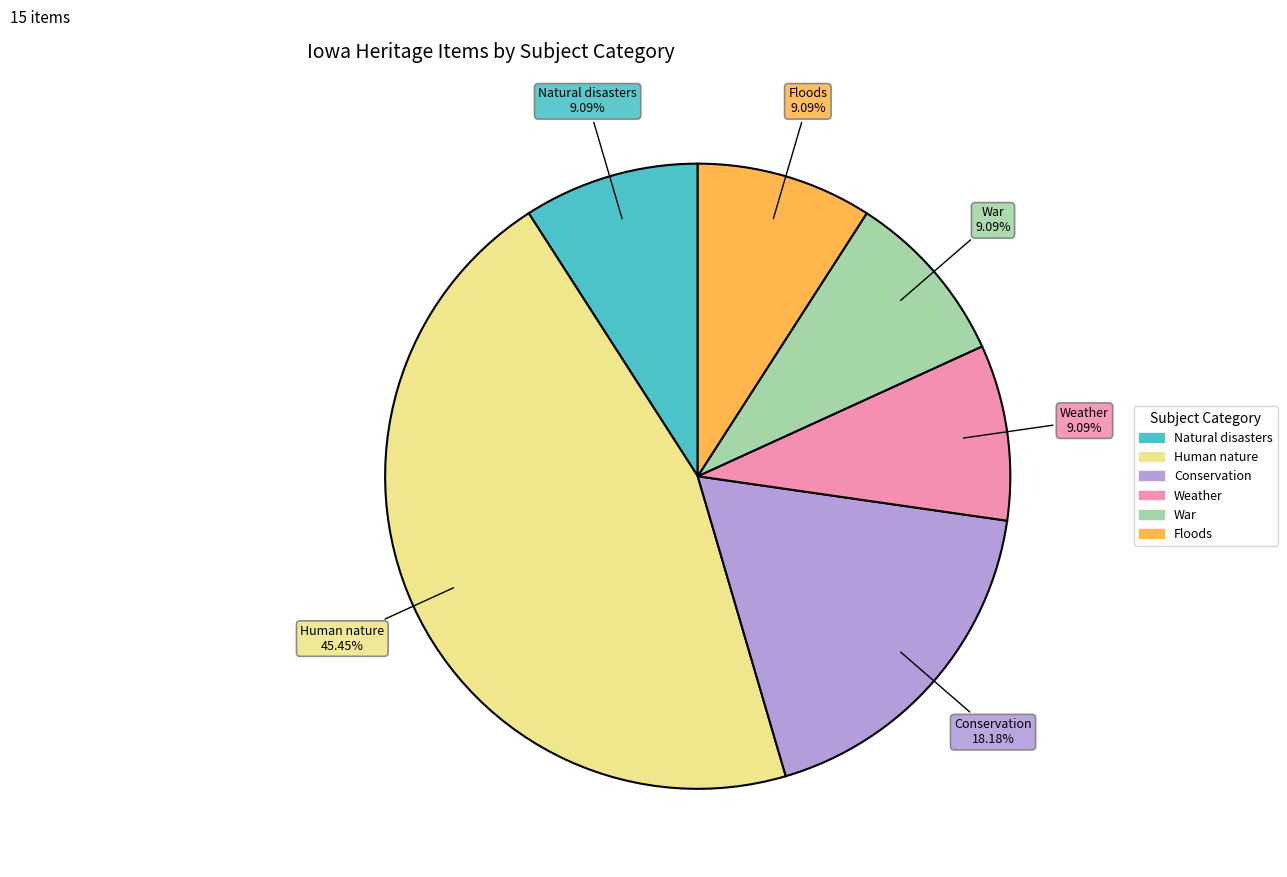

What percentage is the Floods slice, to the nearest percent?

9%